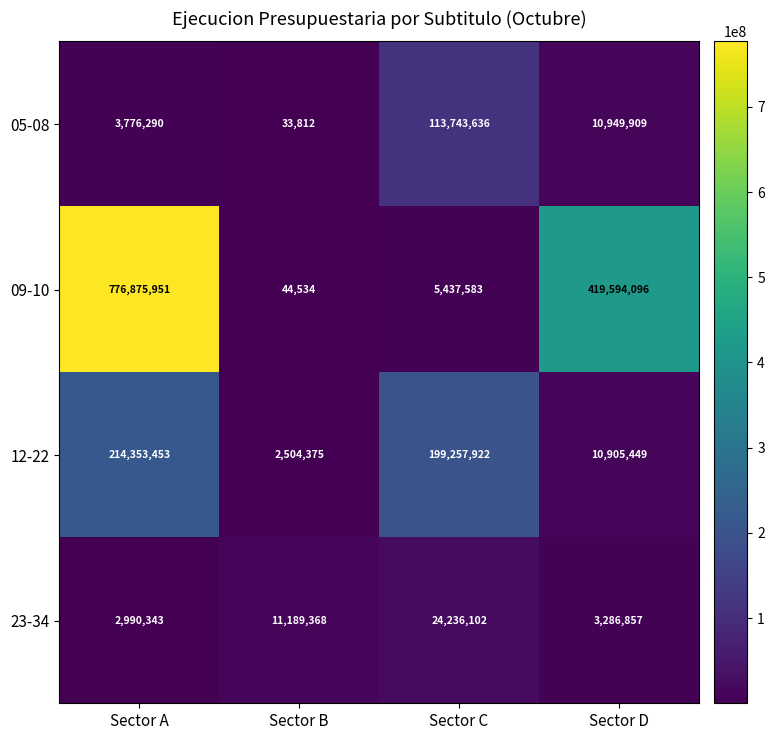

At which label does 23-34 reach its minimum?

Sector A